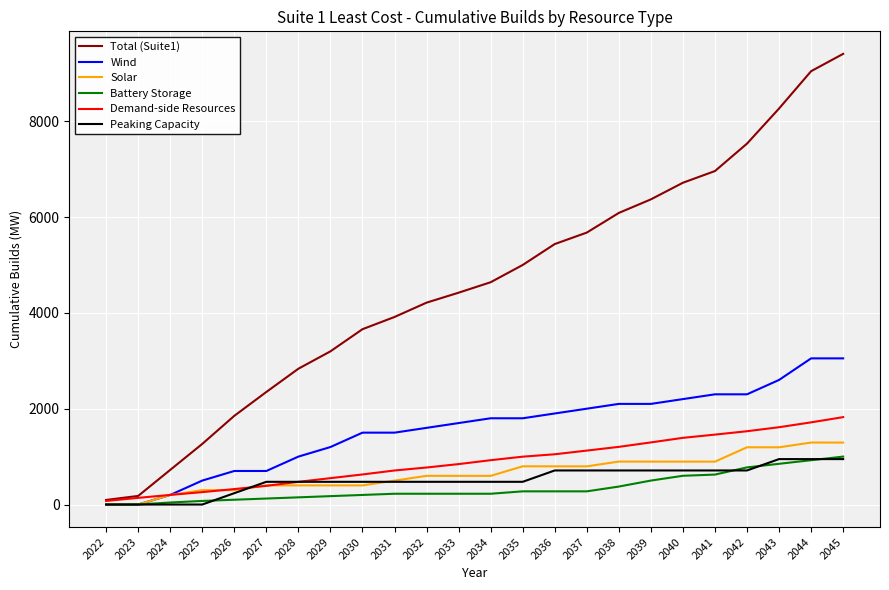

True or false: Total (Suite1) and Solar intersect in this chart.

False